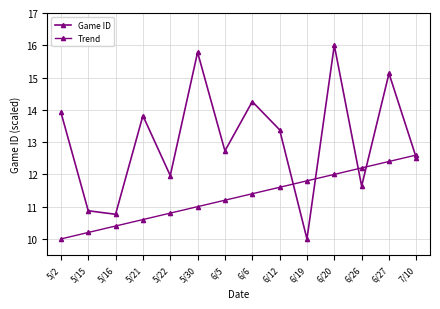

List the series in order of their overall mean, lowest first.

Trend, Game ID